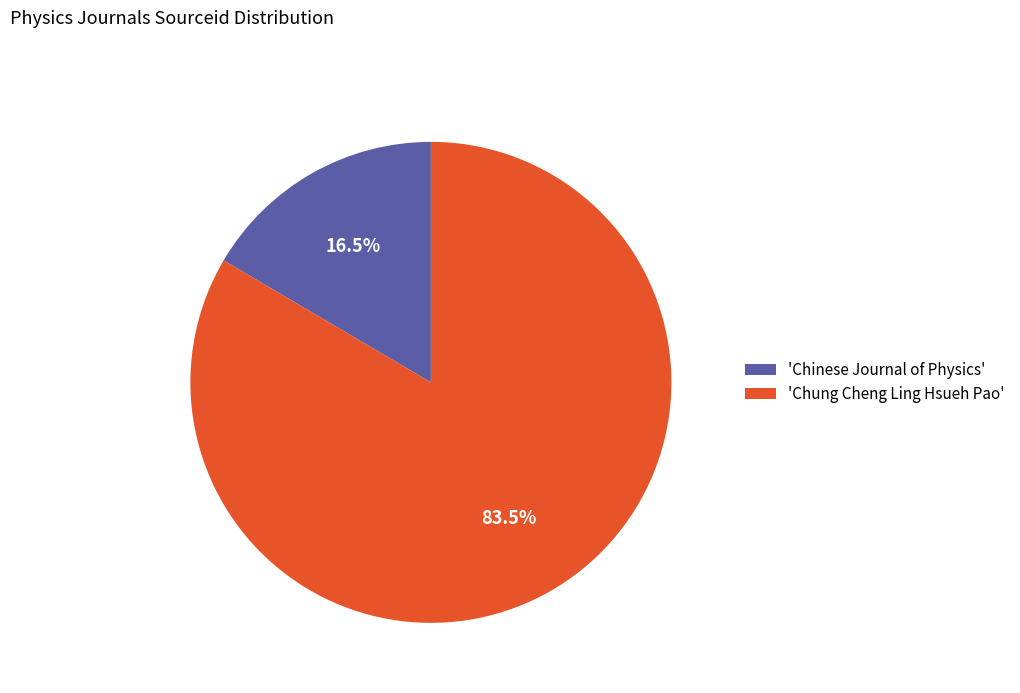

Is there any slice that represents more than half of the pie?

Yes